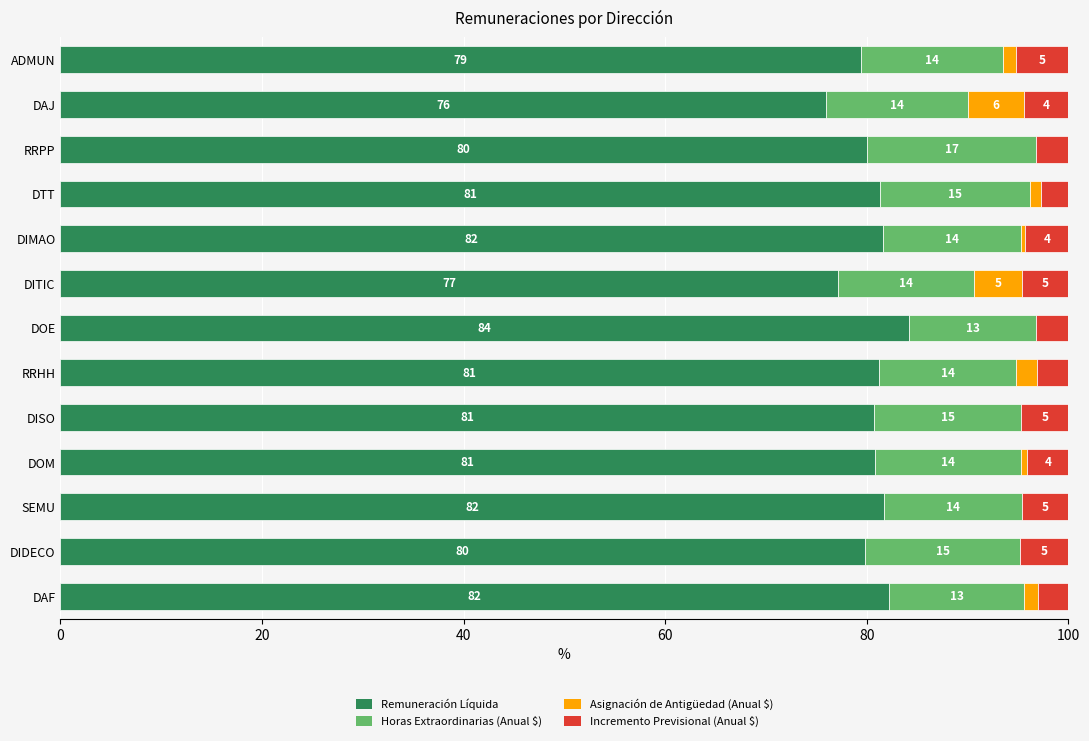

What is the total value across all series at RRPP?

100.0